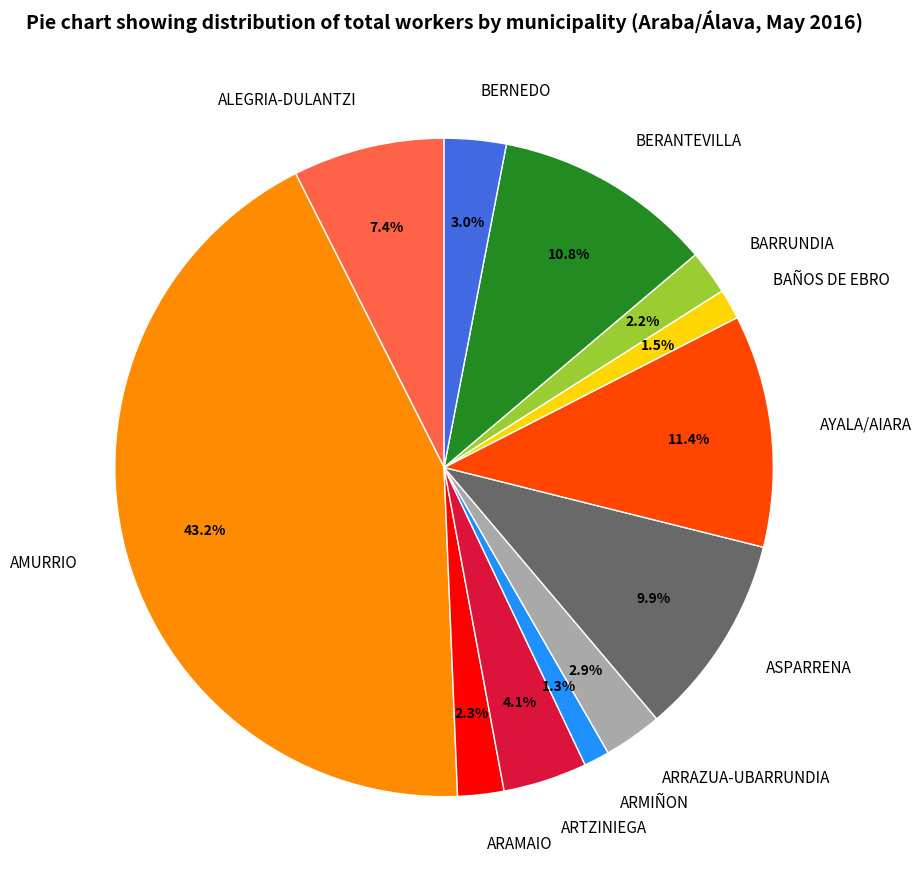

Which slice is the largest?

AMURRIO